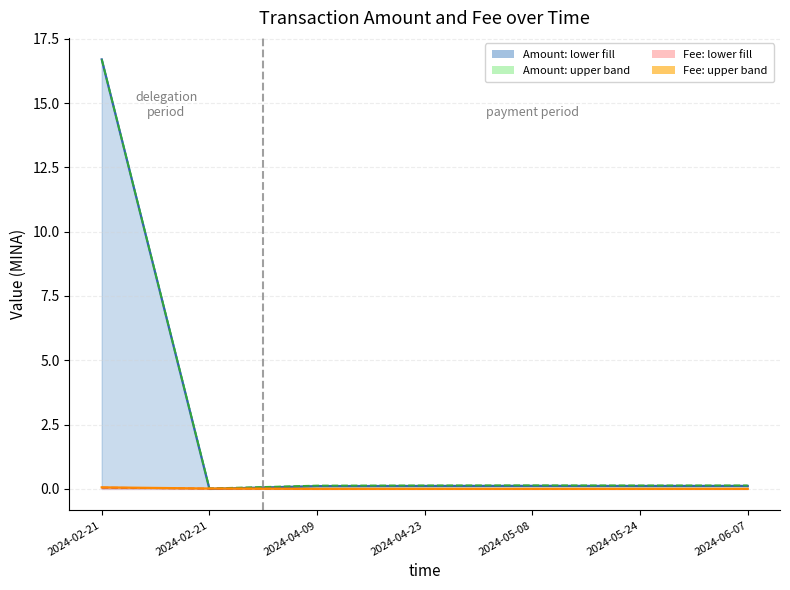

Is it true that Amount equals 0.0 at 2024-02-21?

True